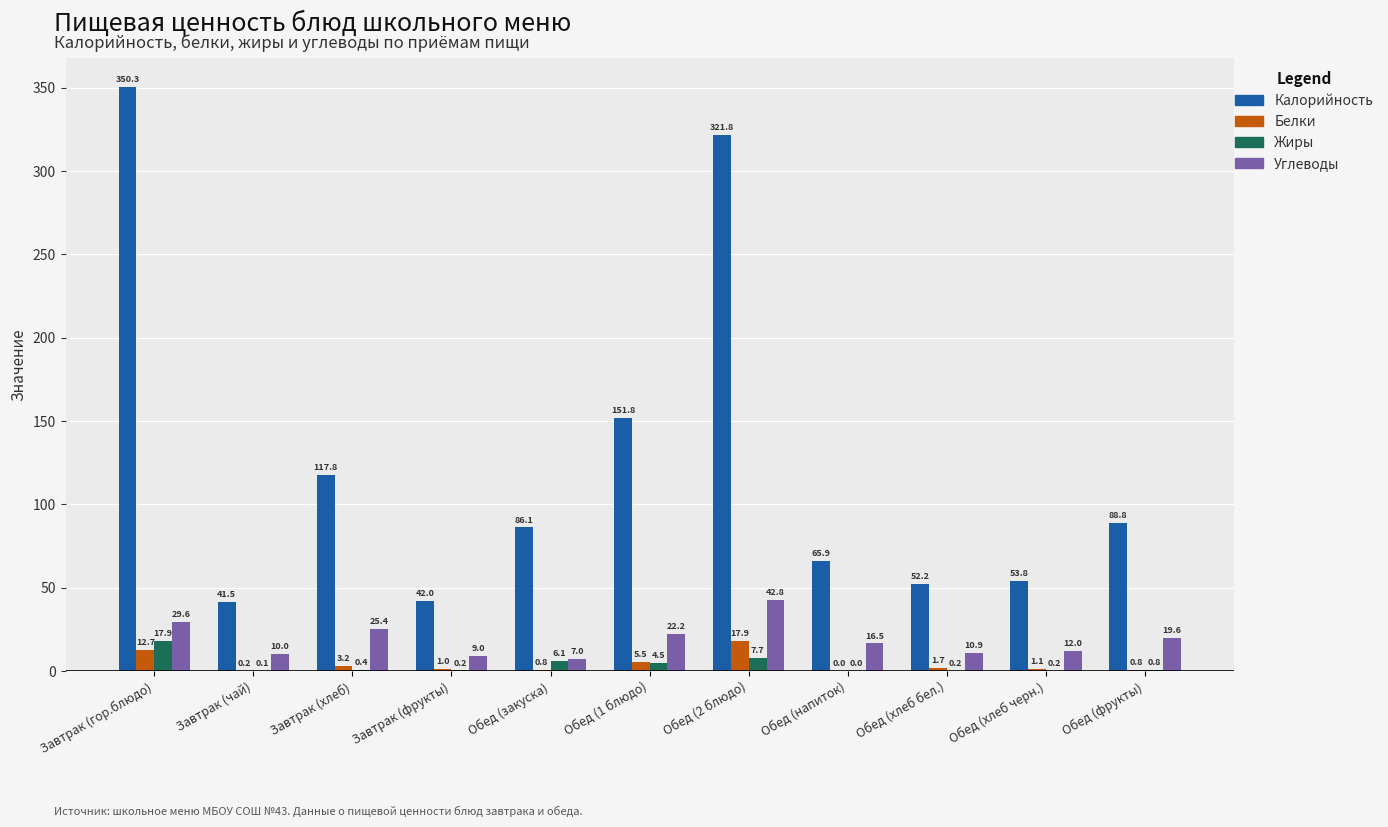

What is the sum of the Углеводы values at Обед (хлеб черн.) and Обед (фрукты)?

31.6